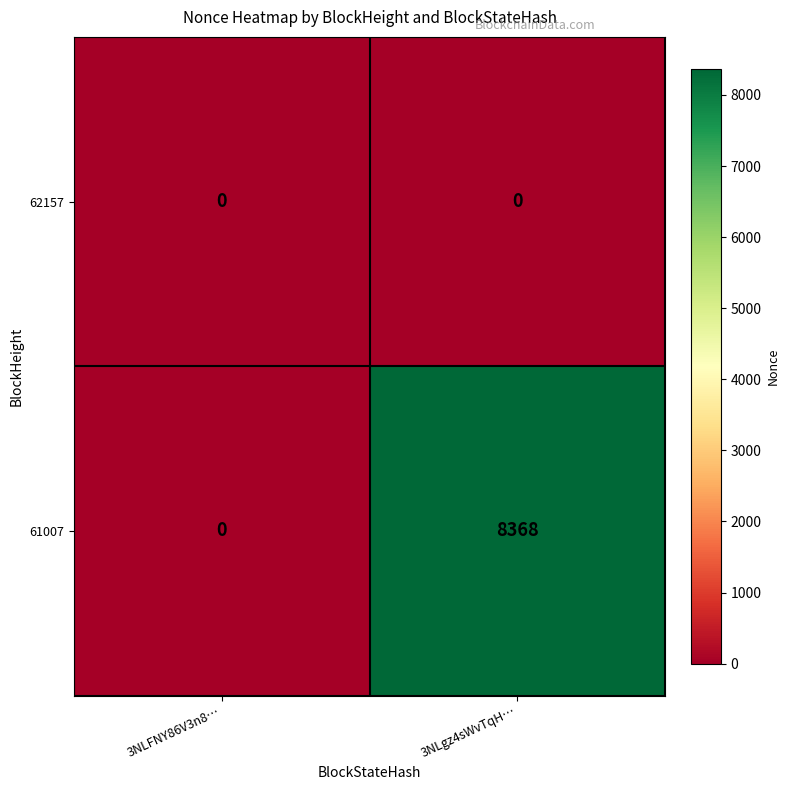

What is the approximate value of 61007 at 3NLgz4sWvTqH…?

8368